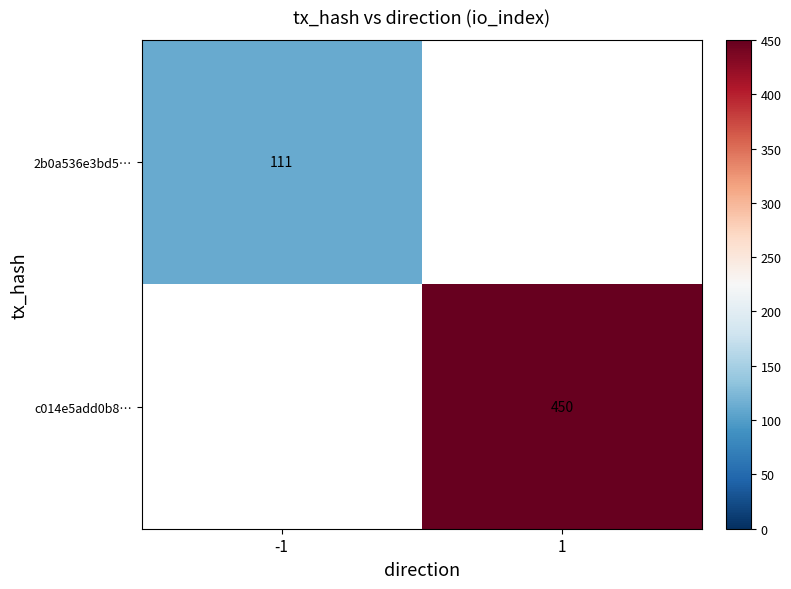

How many data points does each series have?

2